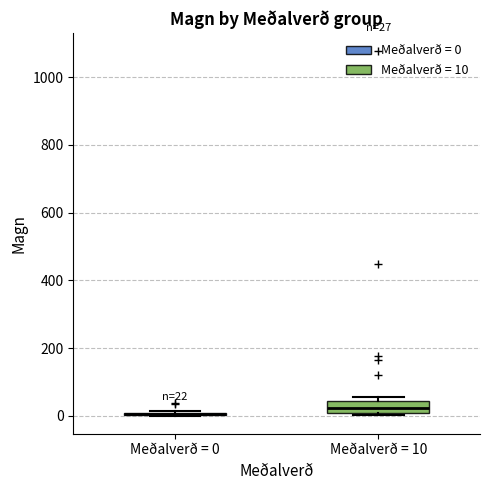

Comparing the boxes themselves (not the whiskers), which one is the tallest?

Meðalverð = 10